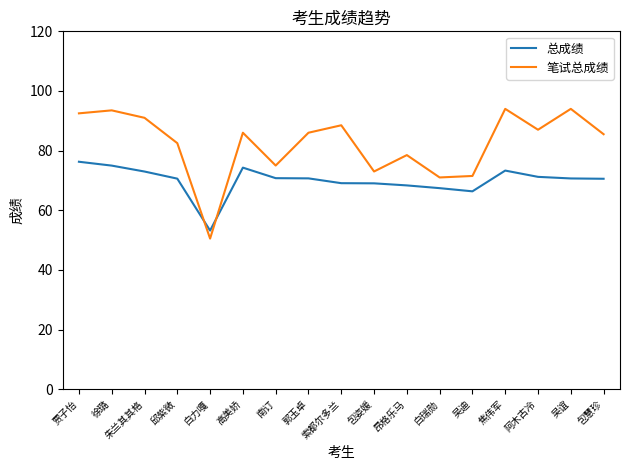

Which series has the largest range (max minus min)?

笔试总成绩